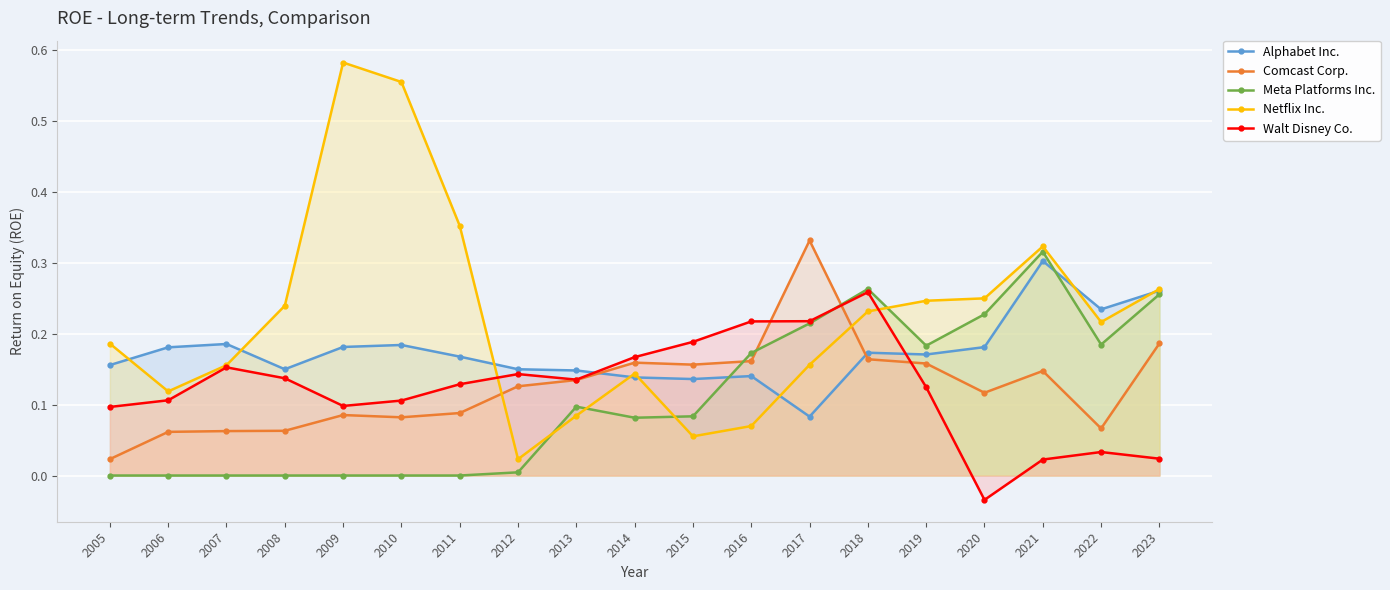

True or false: Netflix Inc. has a value of 0.3 at 2018.

False